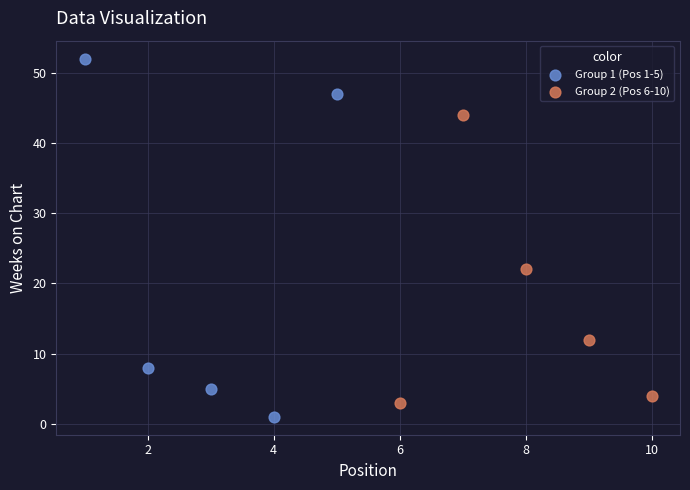

Which series has the widest spread of Y values?

Group 1 (Pos 1-5)